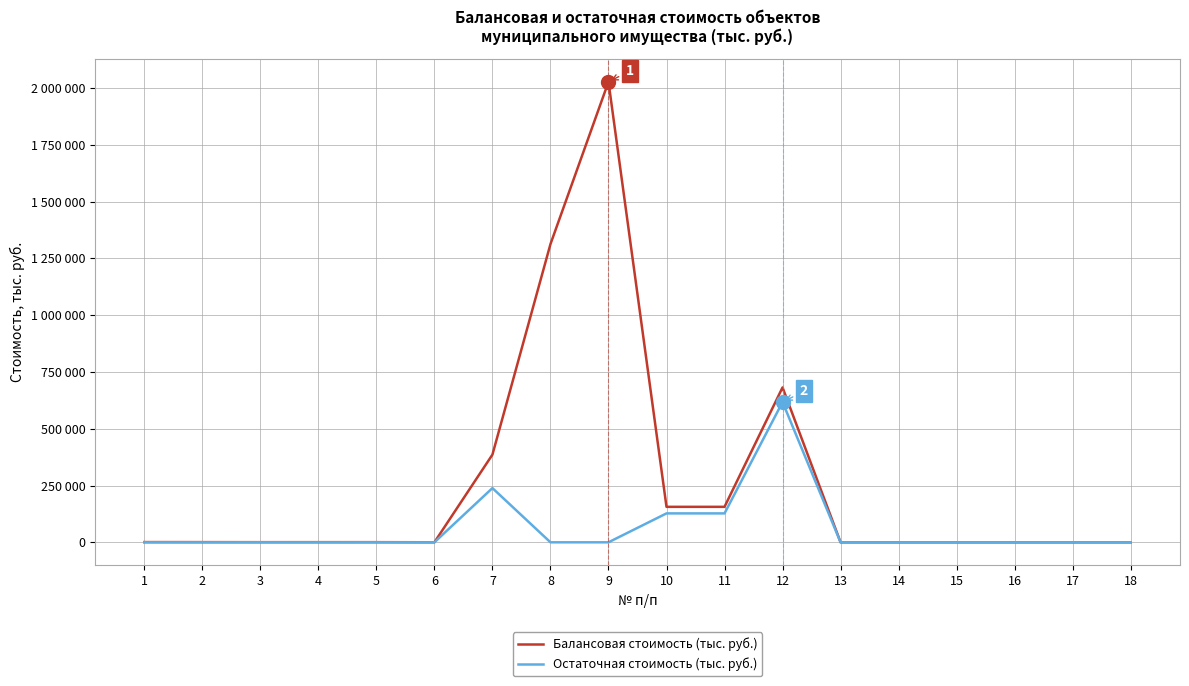

List the series in order of their peak value, highest first.

Балансовая стоимость (тыс. руб.), Остаточная стоимость (тыс. руб.)